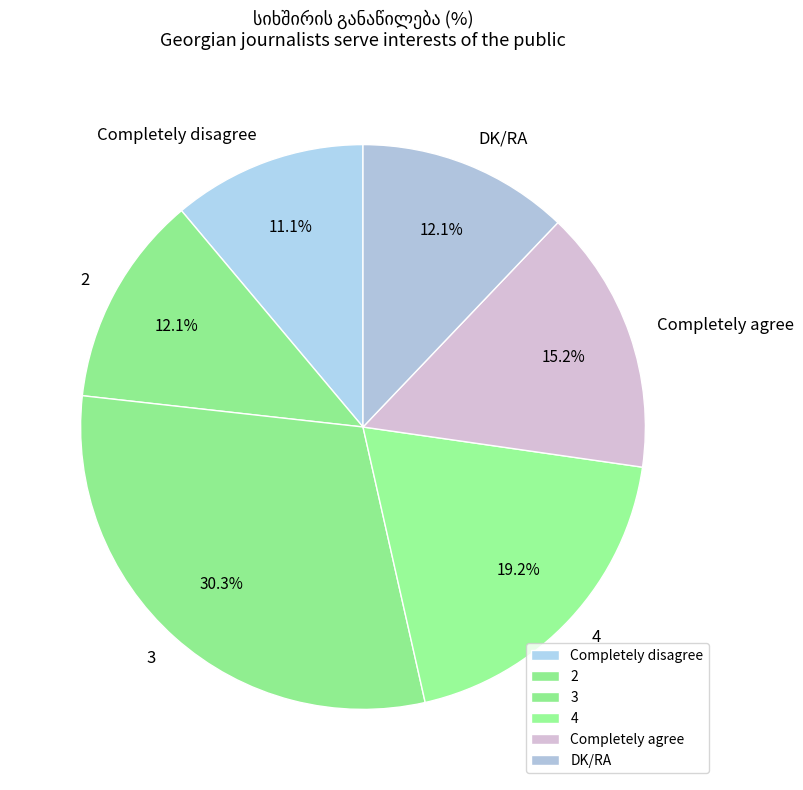

What percentage do Completely agree and 3 together represent?

45.5%